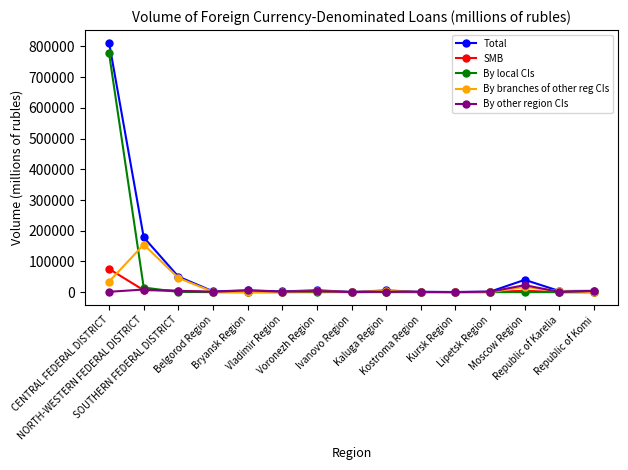

What is the greatest value displayed?

812773